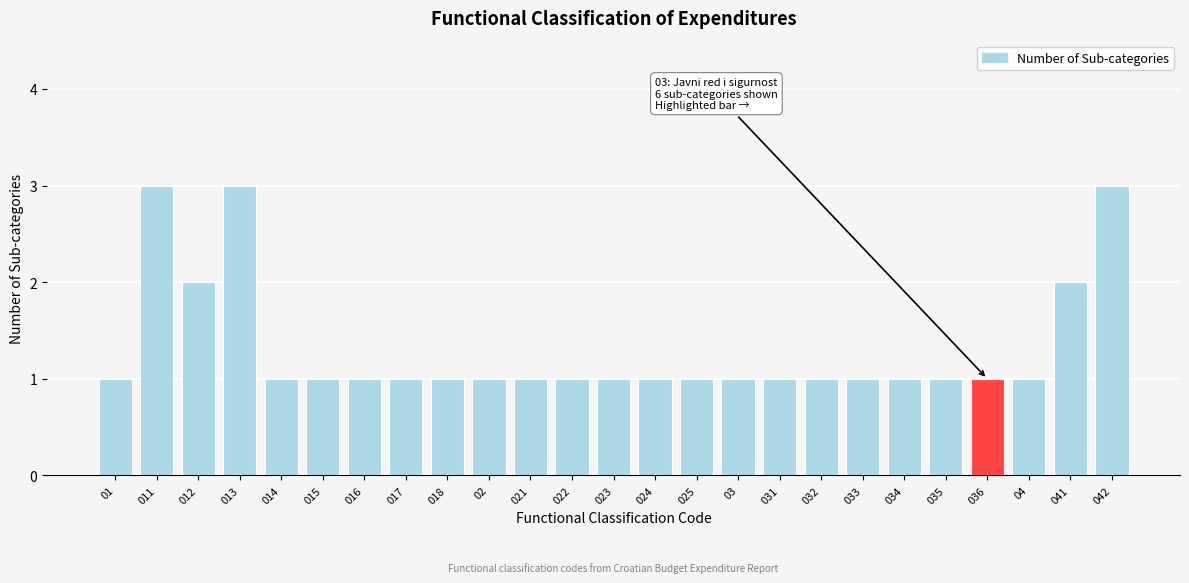

Reading right to left, list all the values displayed in this chart.

042=3	041=2	04=1	036=1	035=1	034=1	033=1	032=1	031=1	03=1	025=1	024=1	023=1	022=1	021=1	02=1	018=1	017=1	016=1	015=1	014=1	013=3	012=2	011=3	01=1